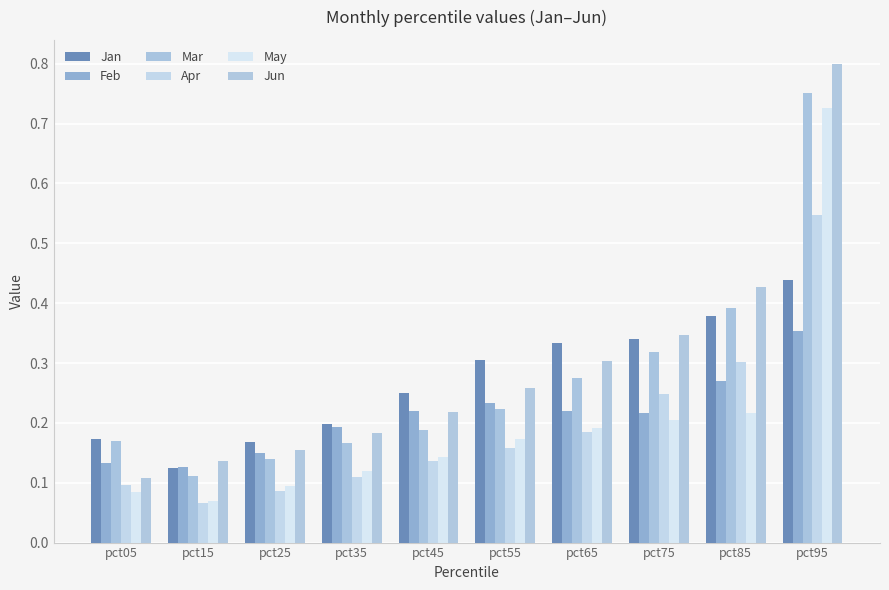

Reading left to right, list all the values displayed in this chart.

Jan: 0.2	0.1	0.2	0.2	0.3	0.3	0.3	0.3	0.4	0.4
Feb: 0.1	0.1	0.2	0.2	0.2	0.2	0.2	0.2	0.3	0.4
Mar: 0.2	0.1	0.1	0.2	0.2	0.2	0.3	0.3	0.4	0.8
Apr: 0.1	0.1	0.1	0.1	0.1	0.2	0.2	0.2	0.3	0.5
May: 0.1	0.1	0.1	0.1	0.1	0.2	0.2	0.2	0.2	0.7
Jun: 0.1	0.1	0.2	0.2	0.2	0.3	0.3	0.3	0.4	0.8